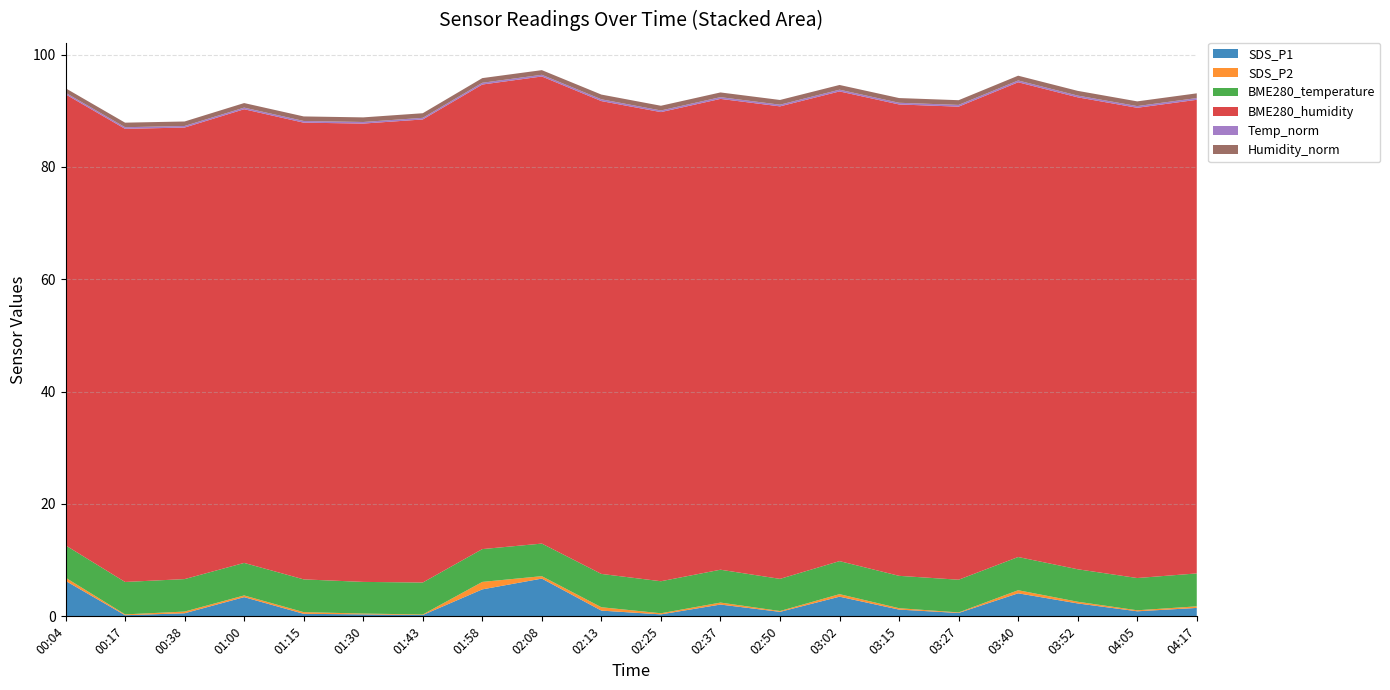

Reading left to right, extract all data points from this chart.

SDS_P1: 6.3	0.2	0.6	3.4	0.5	0.3	0.2	4.8	6.7	1.0	0.3	2.1	0.8	3.5	1.2	0.6	4.1	2.3	0.9	1.5
SDS_P2: 0.6	0.1	0.3	0.3	0.3	0.1	0.1	1.3	0.4	0.6	0.2	0.3	0.1	0.5	0.2	0.1	0.6	0.3	0.2	0.3
BME280_temperature: 5.8	5.8	5.8	5.8	5.8	5.6	5.7	5.8	5.8	5.9	5.7	5.8	5.7	5.9	5.8	5.8	5.9	5.8	5.7	5.9
BME280_humidity: 80.3	80.7	80.4	80.8	81.3	81.6	82.4	82.7	83.1	84.2	83.5	83.8	84.1	83.6	83.9	84.2	84.5	84.0	83.7	84.3
Temp_norm: 0.3	0.3	0.3	0.3	0.3	0.3	0.3	0.3	0.3	0.3	0.3	0.3	0.3	0.3	0.3	0.3	0.3	0.3	0.3	0.3
Humidity_norm: 0.8	0.8	0.8	0.8	0.8	0.8	0.8	0.8	0.8	0.8	0.8	0.8	0.8	0.8	0.8	0.8	0.8	0.8	0.8	0.8